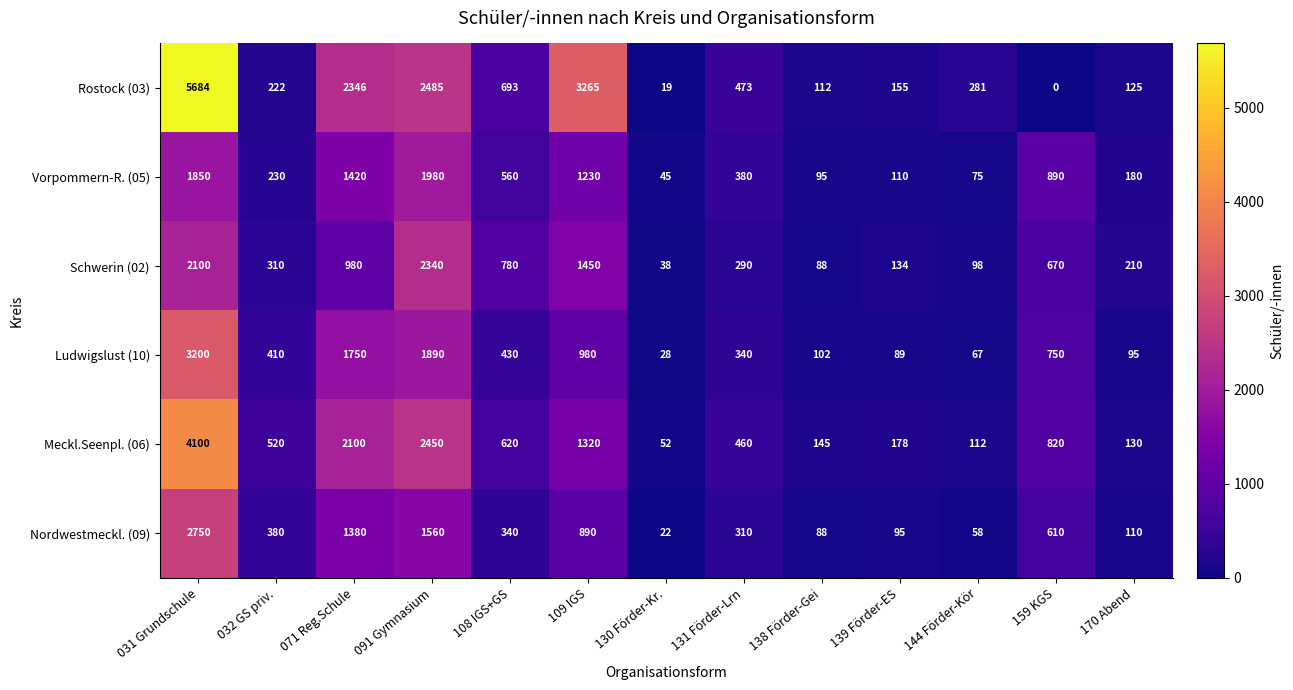

What is the average value of the Meckl.Seenpl. (06) series?

1001